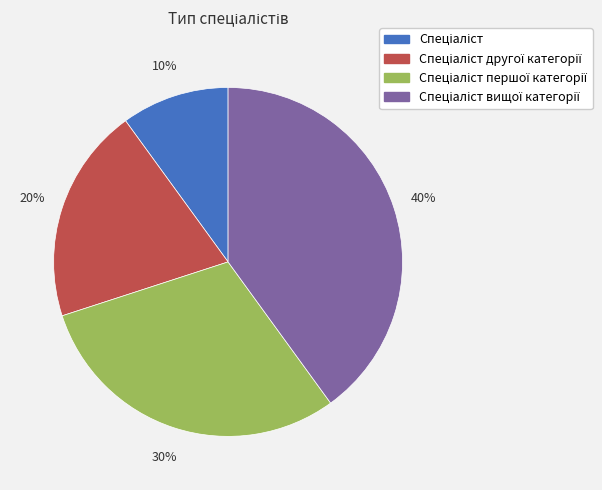

Is there a majority slice in this chart?

No